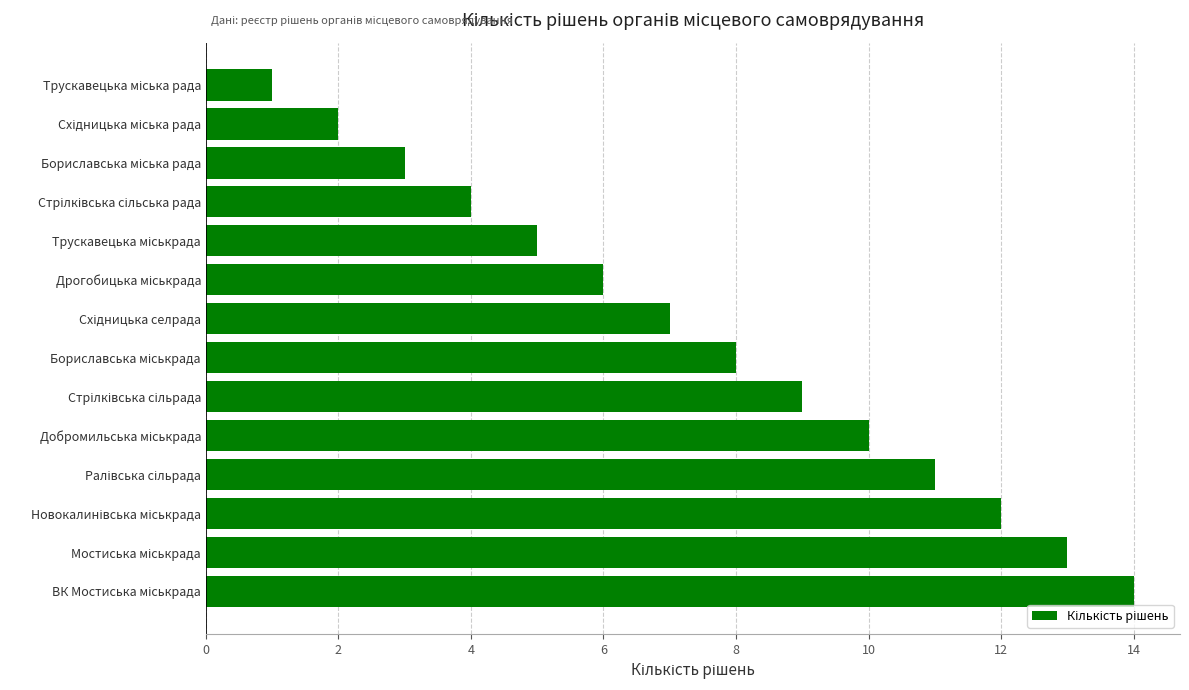

What is the greatest value displayed?

14